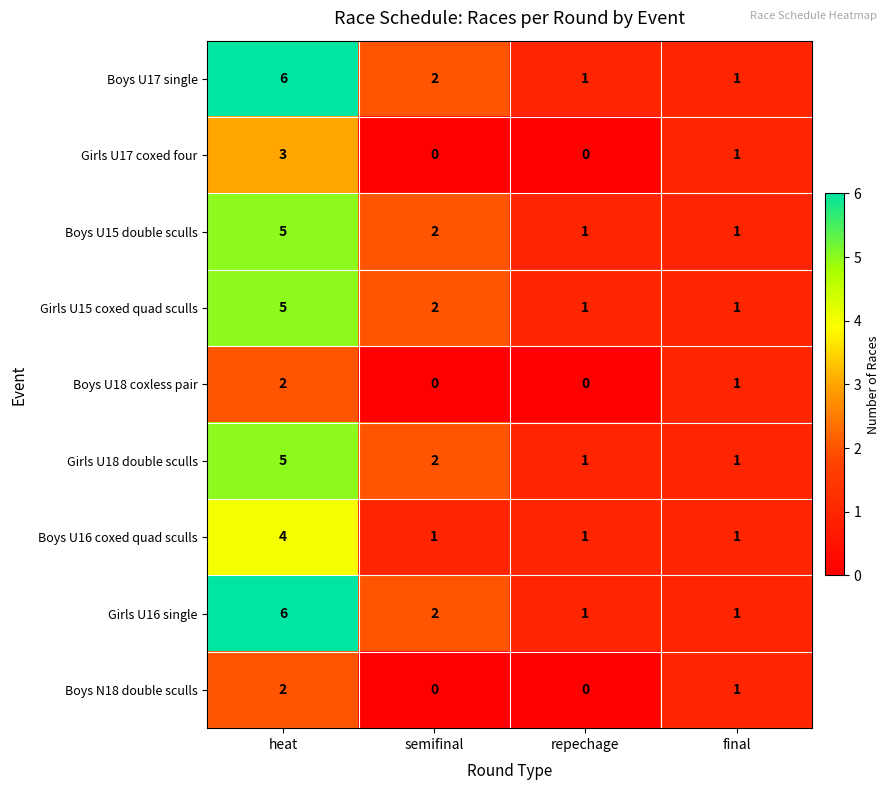

The Boys U15 double sculls series shows 5 at heat. True or false?

True